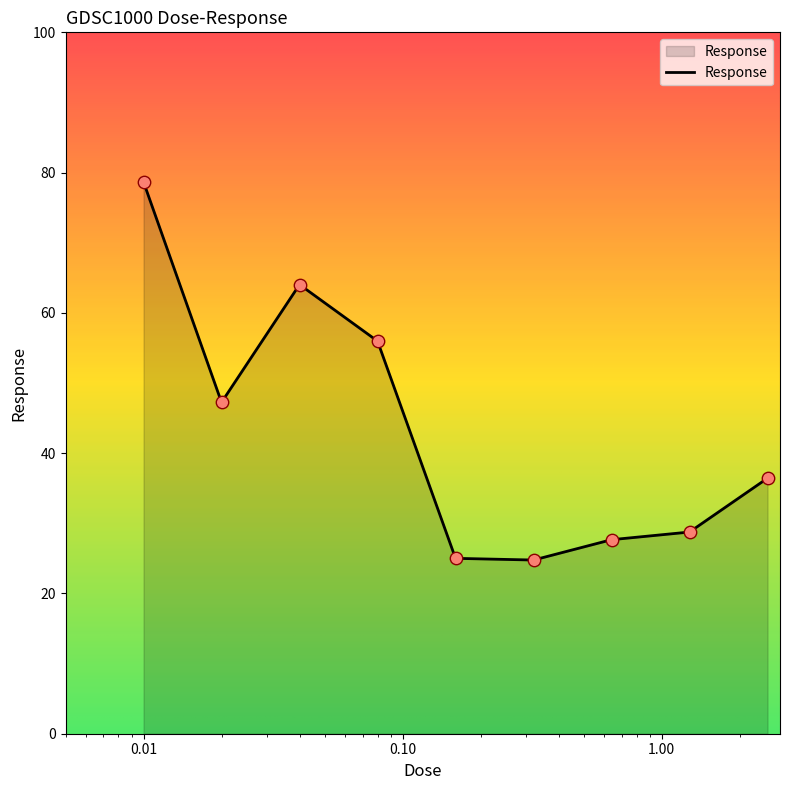

What is the greatest value displayed?

78.7